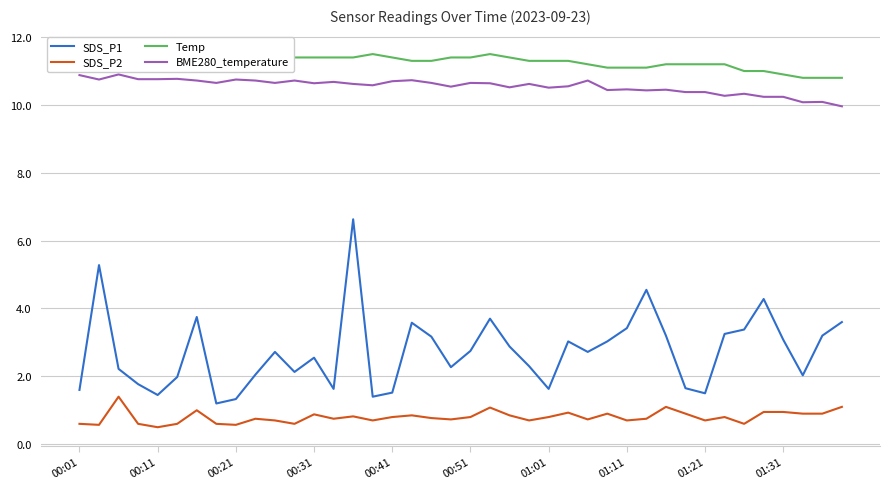

What is the sum of all BME280_temperature values?

422.1